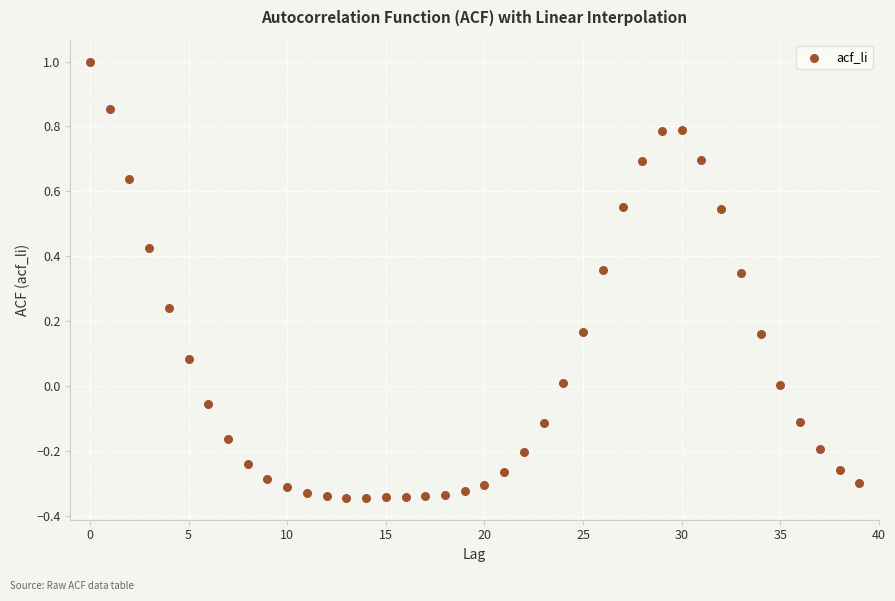

What is the range of Y values (max minus min)?

1.3